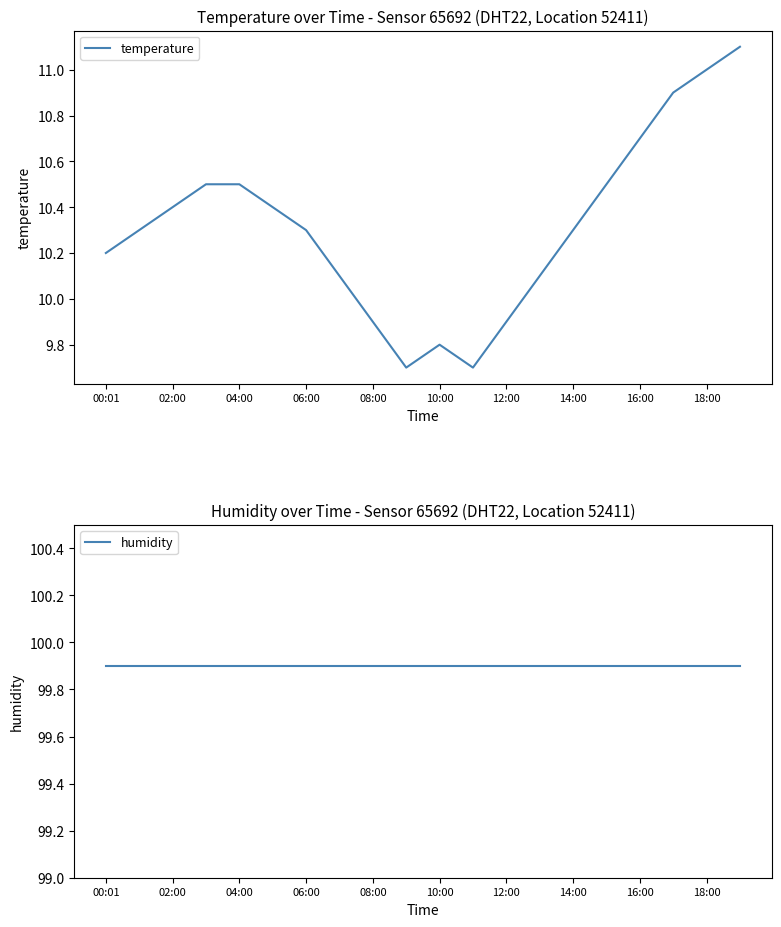

What is the label of the 16th point from the left?

15